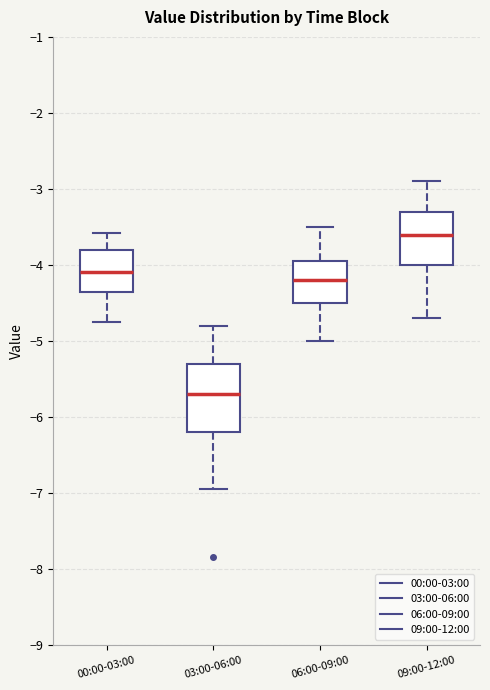

Comparing the boxes themselves (not the whiskers), which one is the tallest?

03:00-06:00